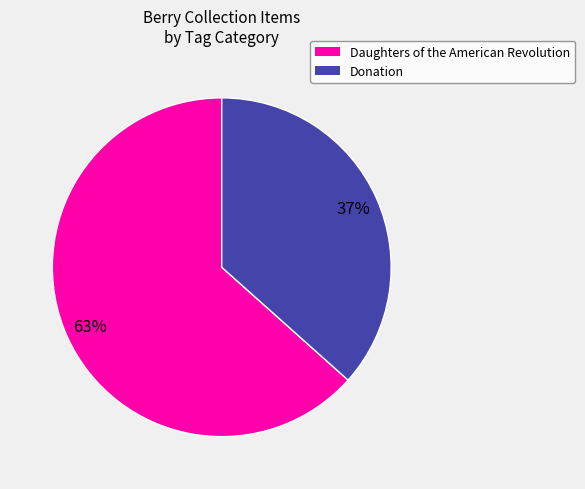

To the nearest percent, what portion does Donation represent?

37%